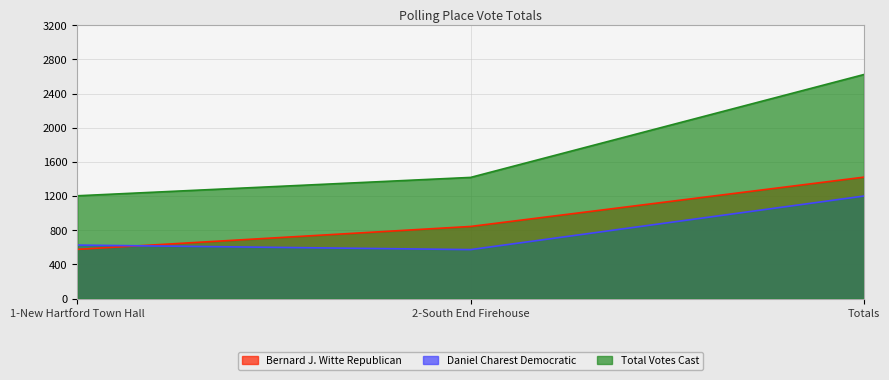

What is the label of the 2nd point from the left?

2-South End Firehouse